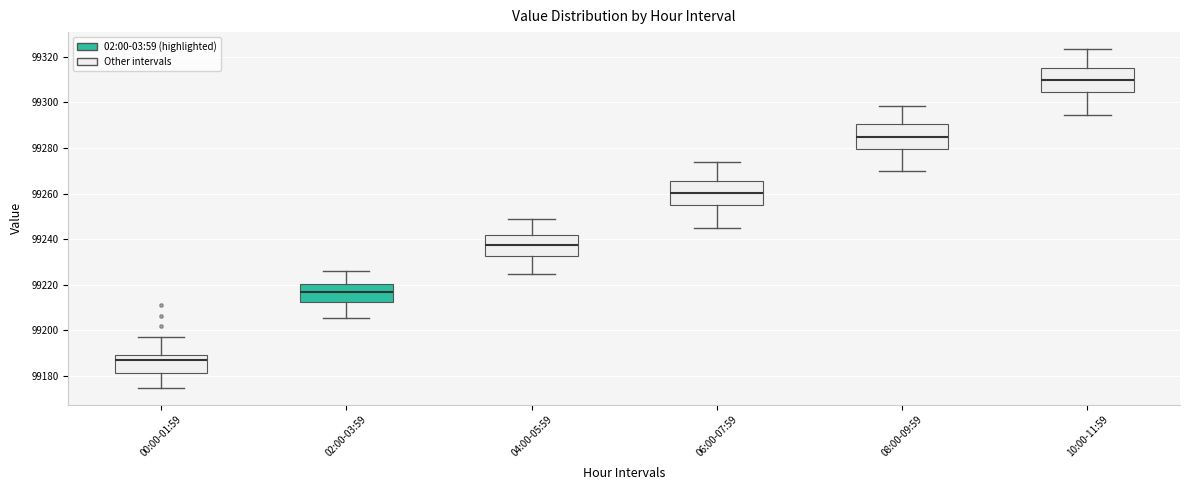

Reading left to right, transcribe this box plot: for each box, give where its median line is, the range the box spans, and where its two whiskers end, as read against the y-axis. The values are not printed on the chart, so give them approximately, as read against the axis.

00:00-01:59: median 99186, box 99182 to 99190, whiskers 99174 to 99198
02:00-03:59: median 99216, box 99212 to 99220, whiskers 99206 to 99226
04:00-05:59: median 99238, box 99232 to 99242, whiskers 99224 to 99248
06:00-07:59: median 99260, box 99254 to 99266, whiskers 99246 to 99274
08:00-09:59: median 99286, box 99280 to 99290, whiskers 99270 to 99298
10:00-11:59: median 99310, box 99304 to 99316, whiskers 99294 to 99324